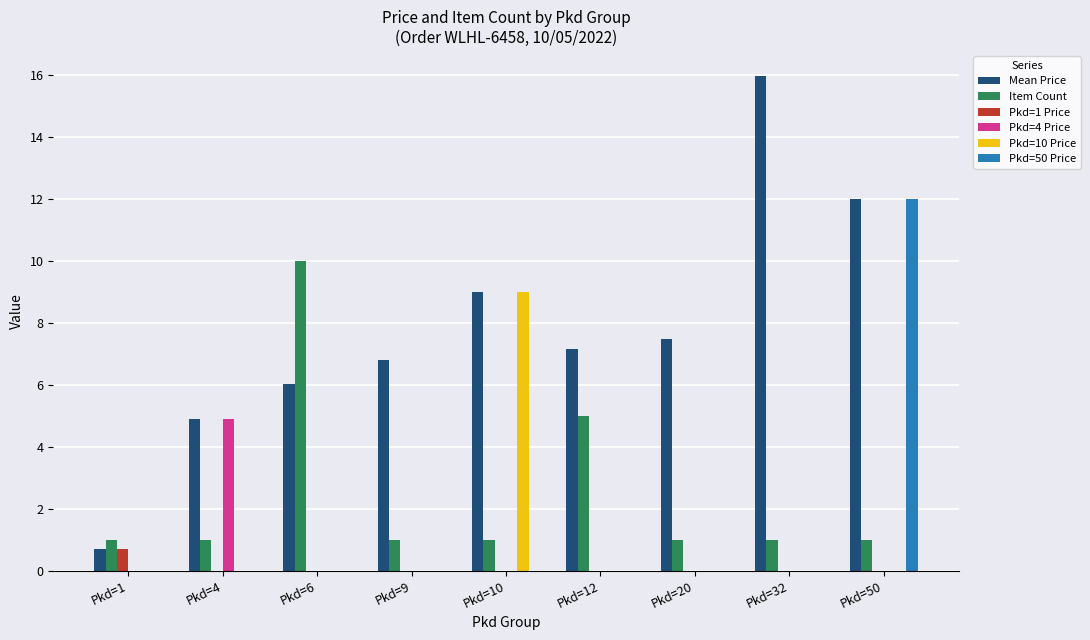

What is the spread (max minus min) of values at Pkd=1?

1.0